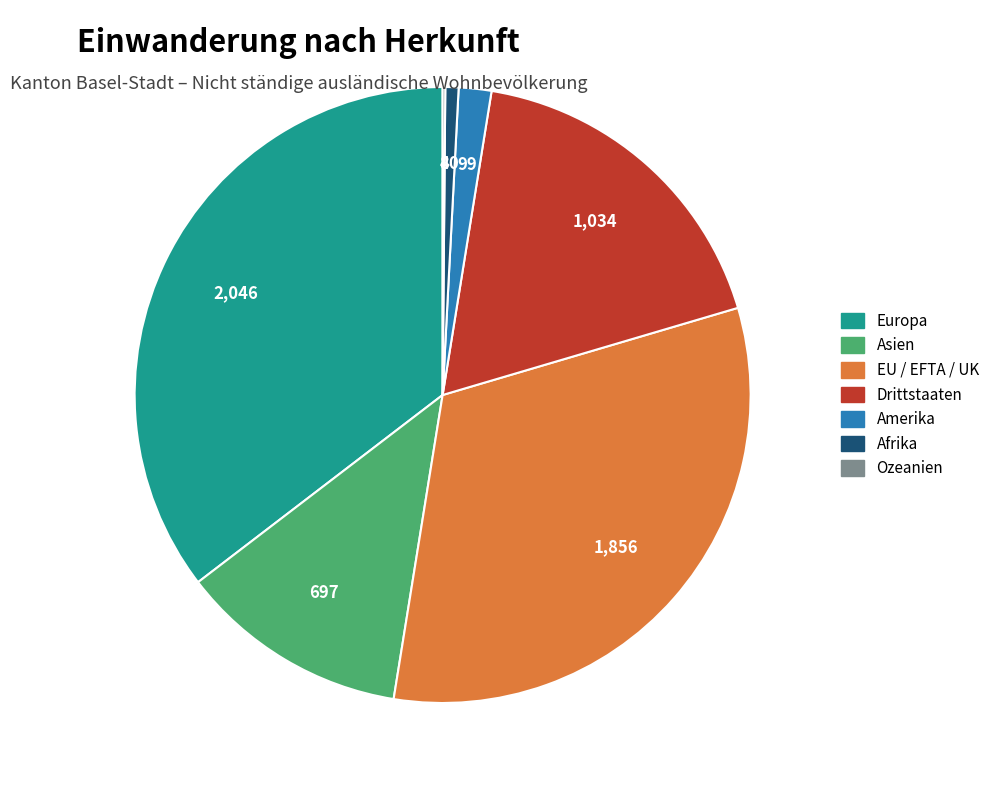

Is there a majority slice in this chart?

No